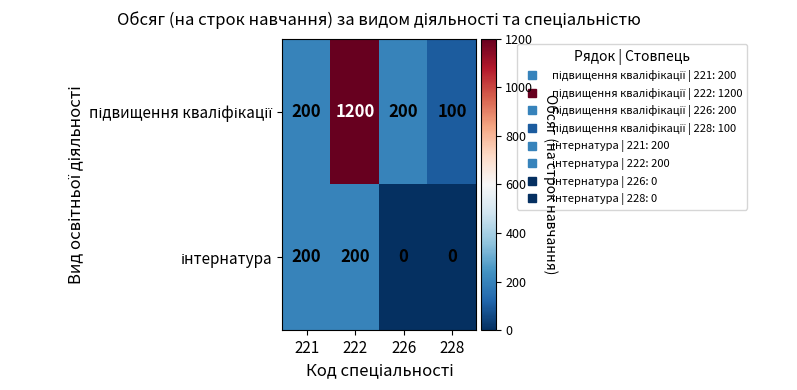

What is the greatest value displayed?

1200